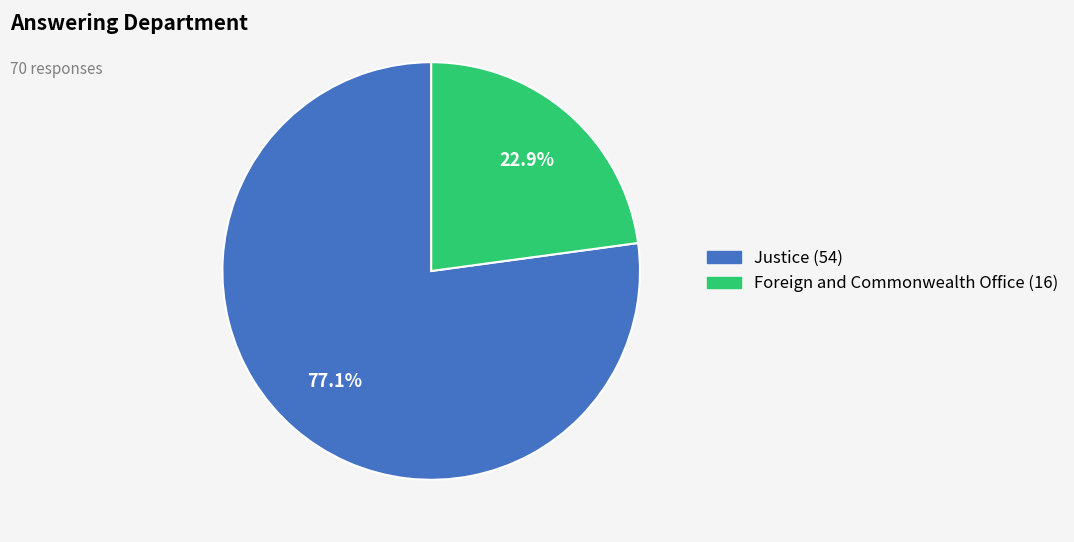

To the nearest percent, what is the average slice percentage?

50%